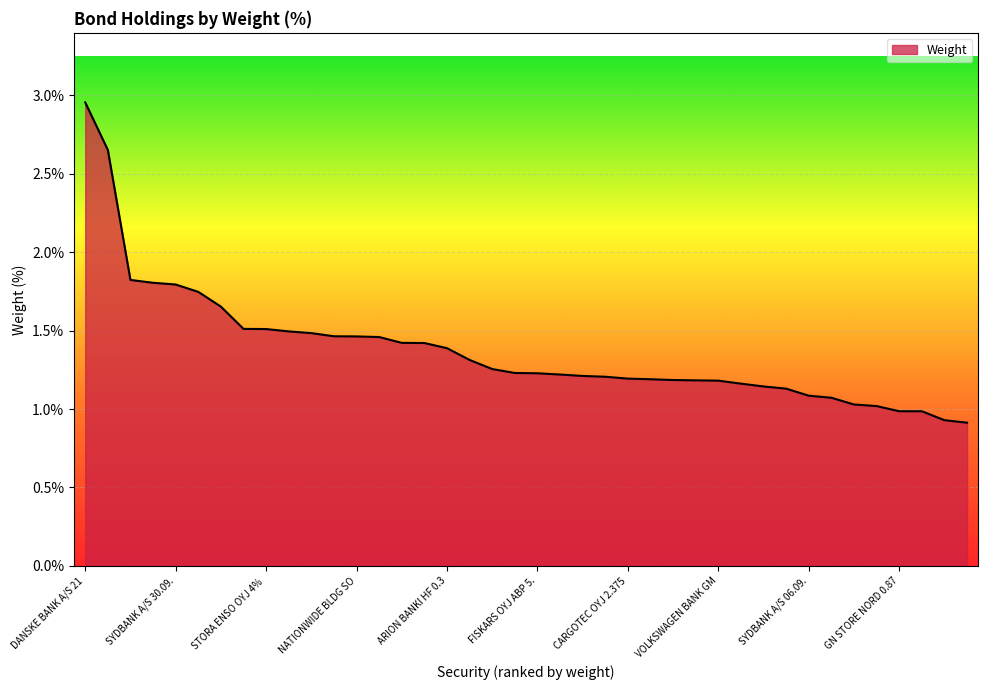

What is the smallest value displayed?

0.9